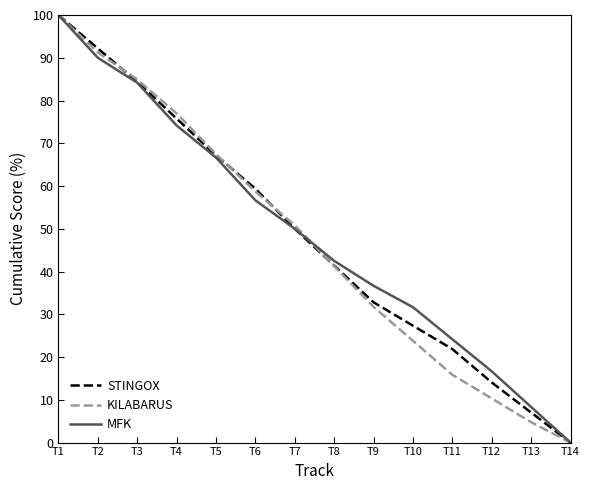

Which category has the lowest value across all series?

T14